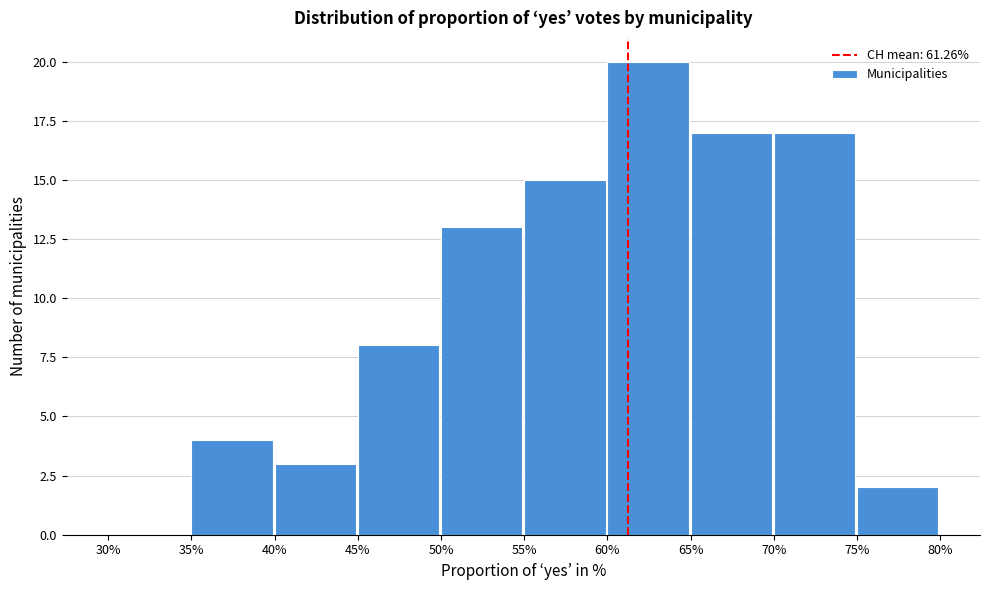

Reading left to right, transcribe this chart: for each bar, give the range it covers on the x-axis and its height. The values are not printed on the chart, so give them approximately, as read against the axis.

30% to 35%: 0
35% to 40%: 4
40% to 45%: 3
45% to 50%: 8
50% to 55%: 13
55% to 60%: 15
60% to 65%: 20
65% to 70%: 17
70% to 75%: 17
75% to 80%: 2